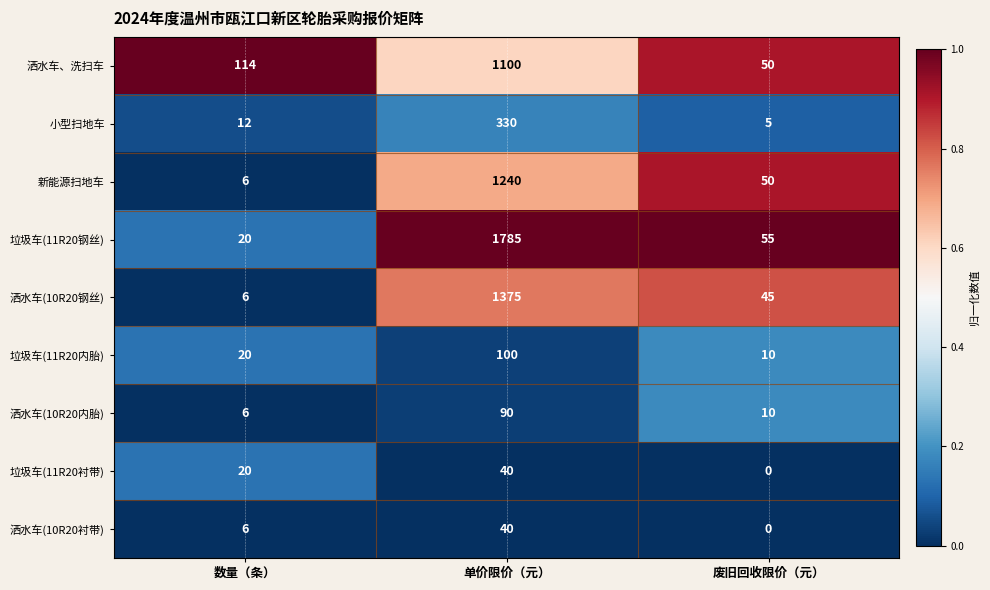

Reading right to left, extract all data points from this chart.

洒水车、洗扫车: 50	1100	114
小型扫地车: 5	330	12
新能源扫地车: 50	1240	6
垃圾车(11R20钢丝): 55	1785	20
洒水车(10R20钢丝): 45	1375	6
垃圾车(11R20内胎): 10	100	20
洒水车(10R20内胎): 10	90	6
垃圾车(11R20衬带): 0	40	20
洒水车(10R20衬带): 0	40	6